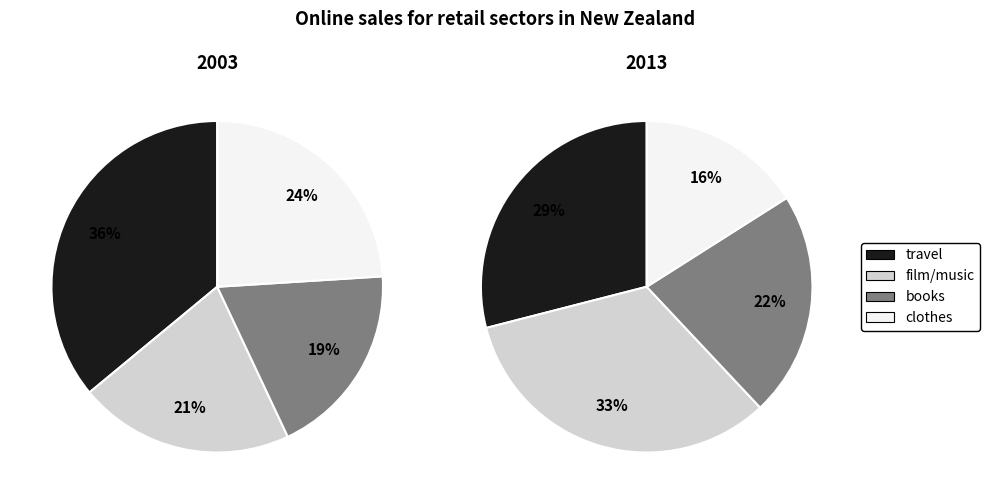

Is there any slice that represents more than half of the pie?

No